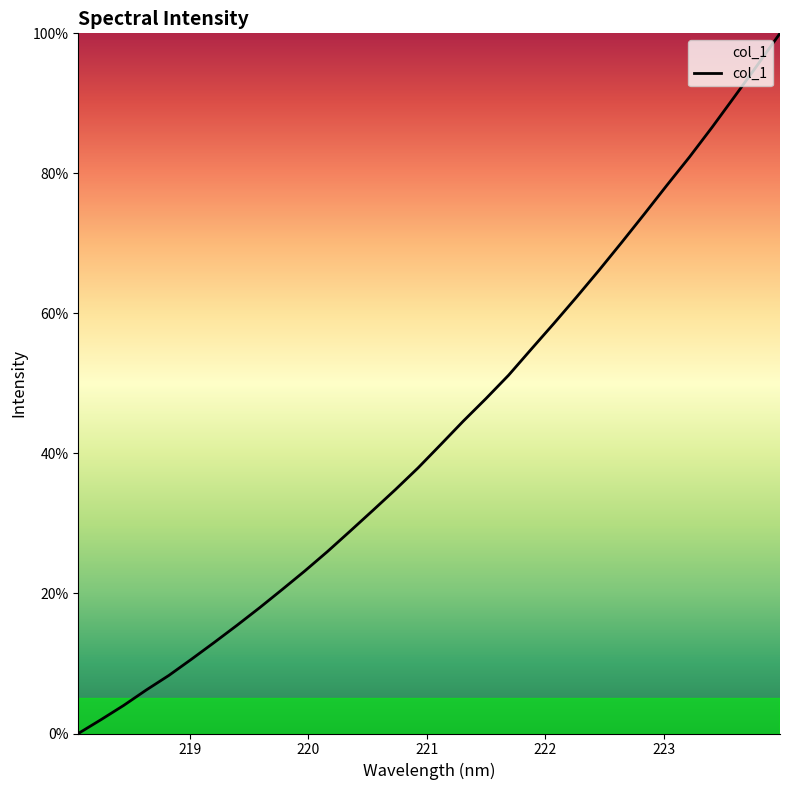

What is the difference between the maximum and minimum values?

100.0